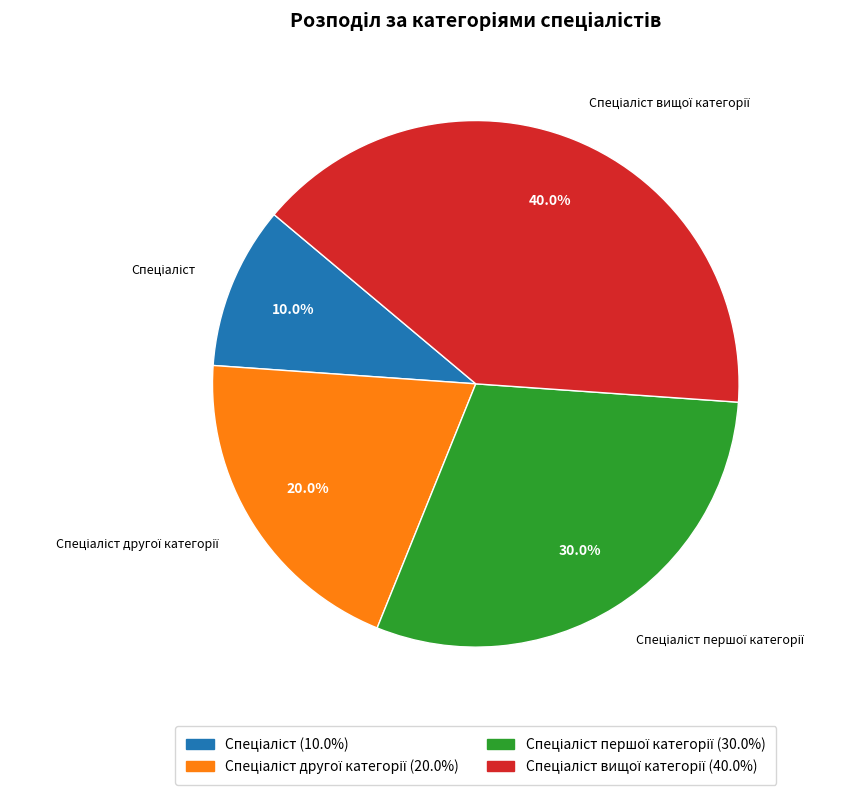

Does any single category account for the majority?

No